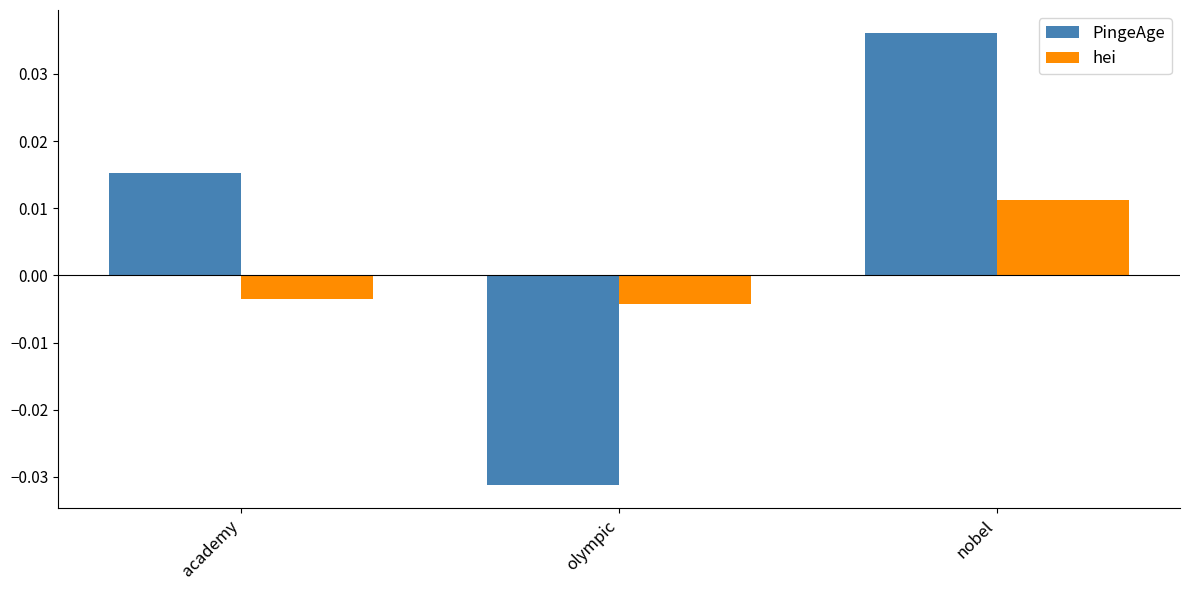

What is the difference between the maximum and minimum values in the PingeAge series?

0.1